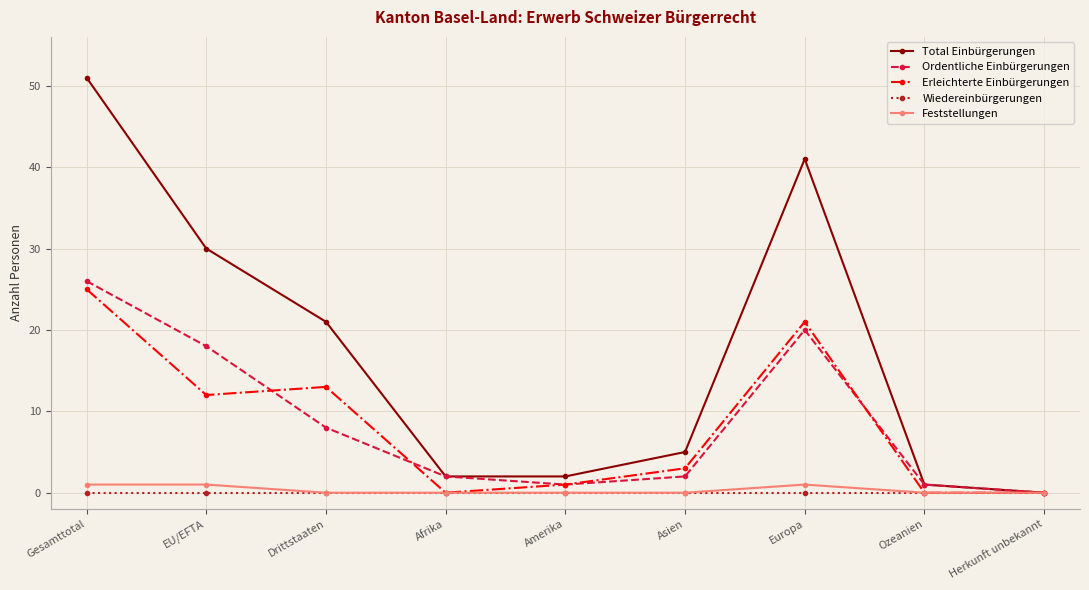

True or false: Ordentliche Einbürgerungen has more than 2 interior local peaks.

False